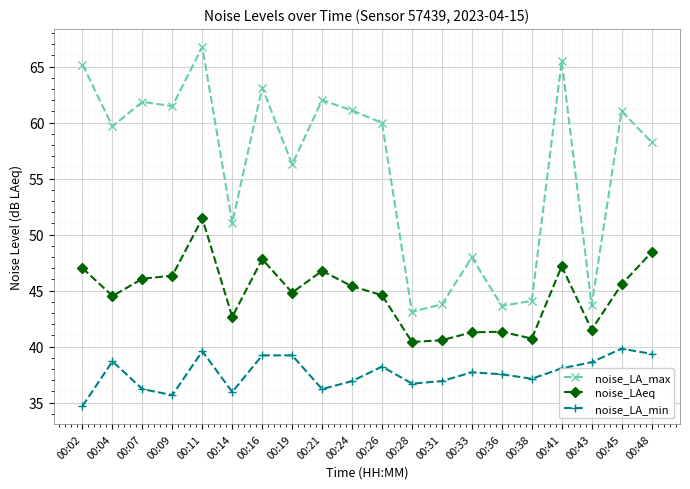

At which category does noise_LA_min reach its first local valley?

00:09